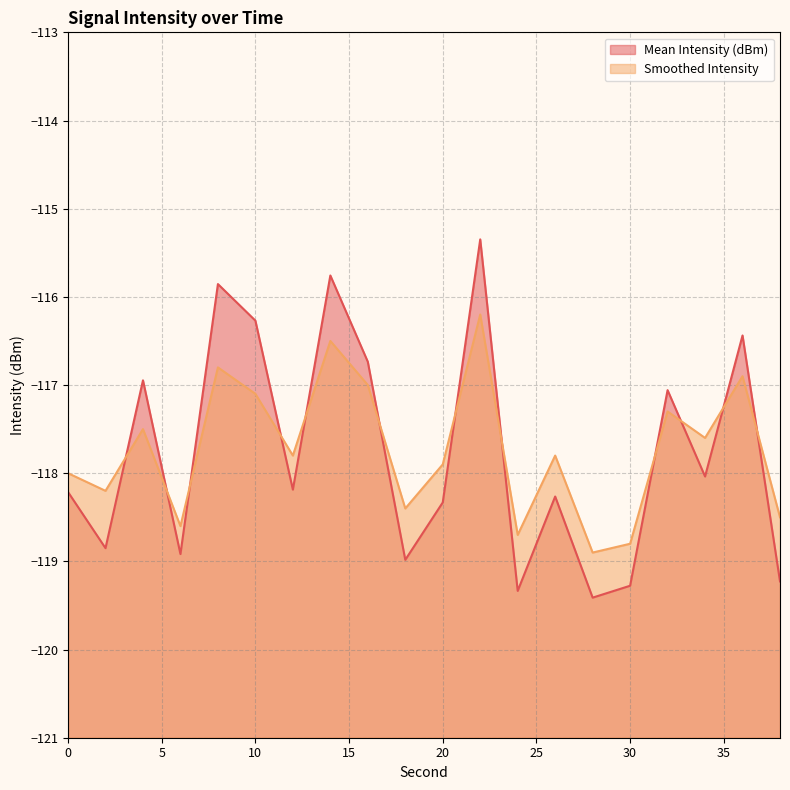

List the series in order of their peak value, lowest first.

Smoothed Intensity, Mean Intensity (dBm)